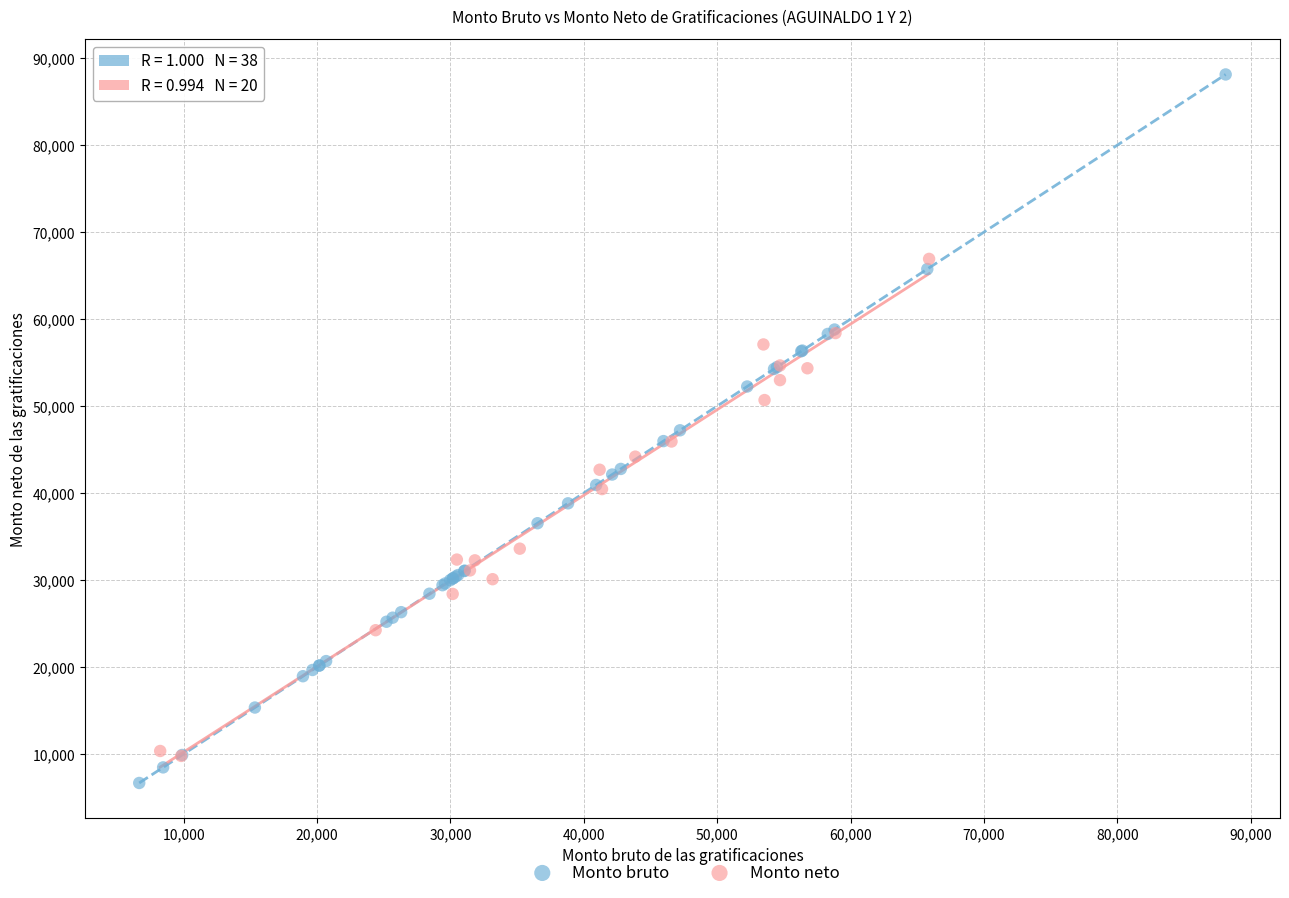

Which series reaches the maximum Y coordinate?

Monto bruto